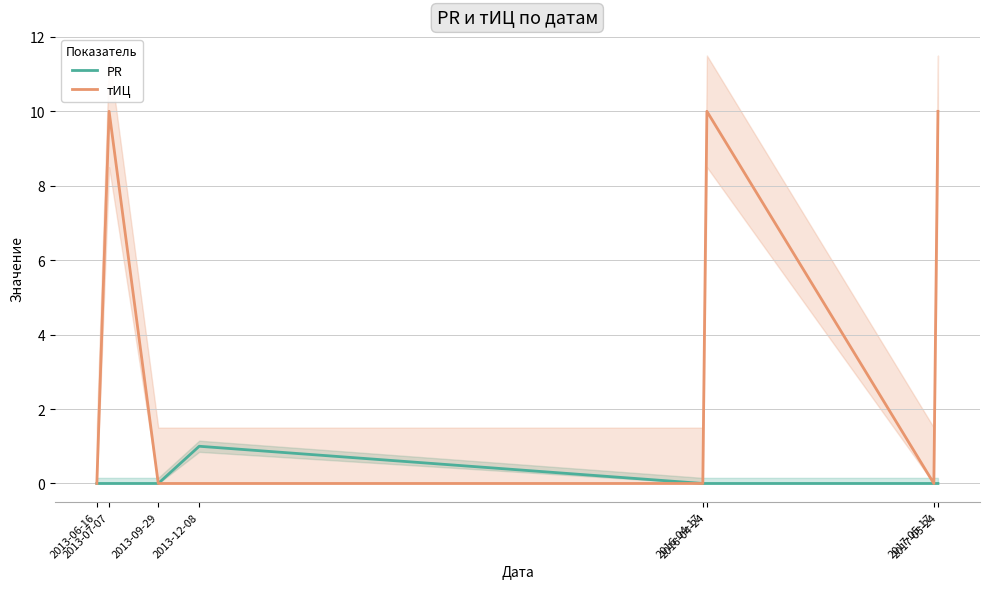

How many interior local peaks does the PR series have?

1